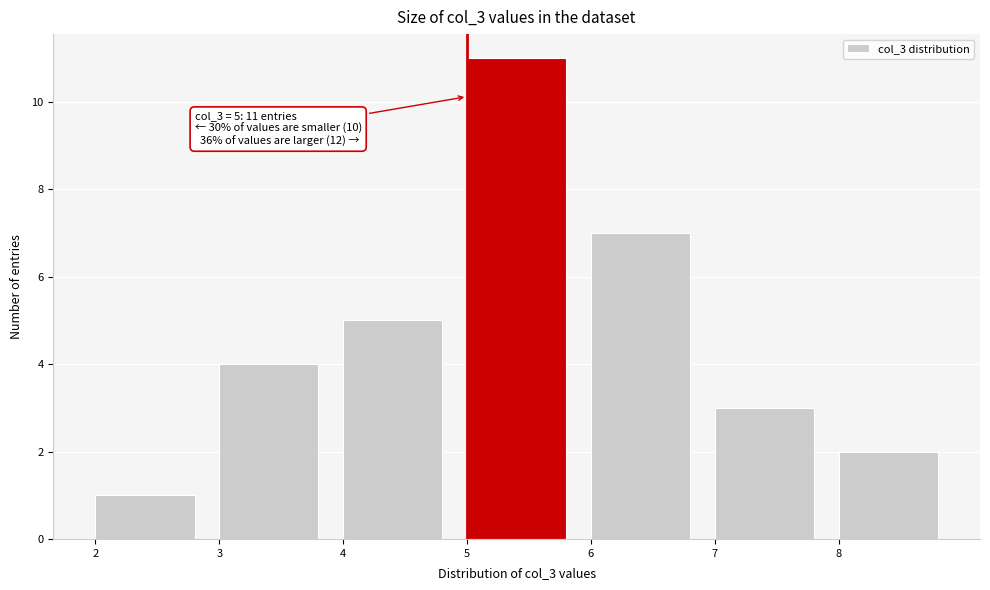

Over which range of the x-axis is the bar tallest?

5 to 6